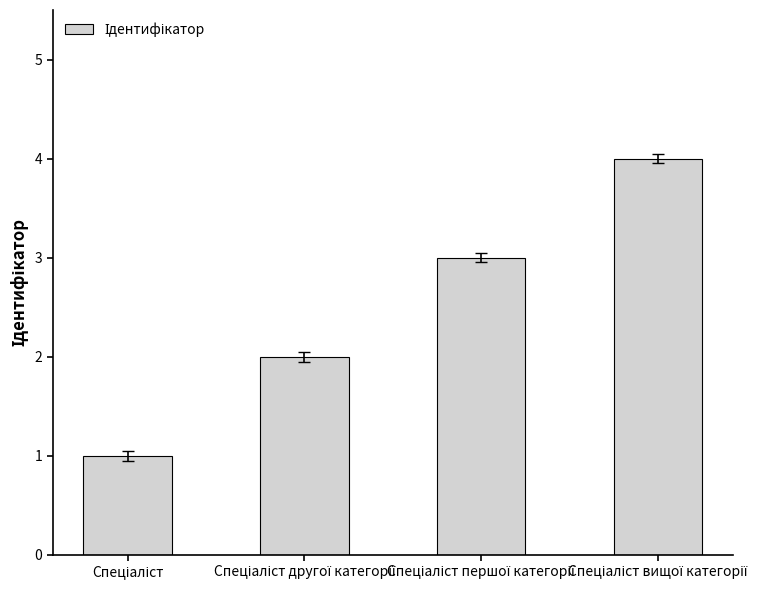

What is the difference between the maximum and minimum values?

3